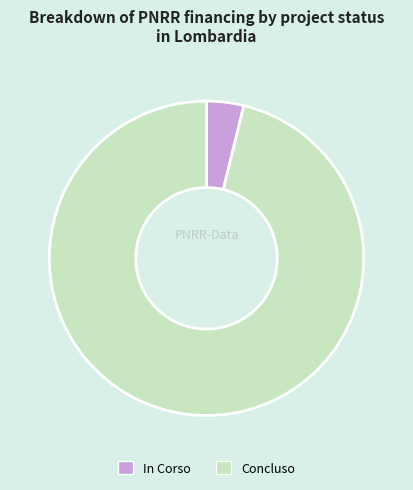

Is it true that Concluso is 91% of the pie?

False